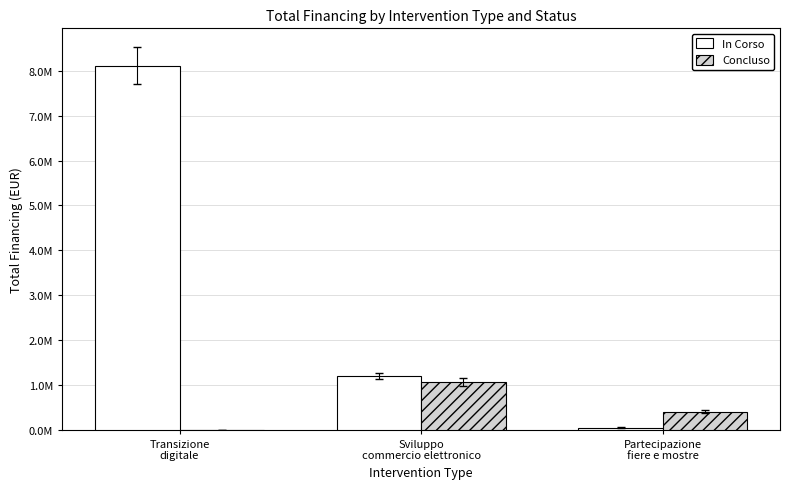

How many In Corso values are between 50000 and 8114800?

3